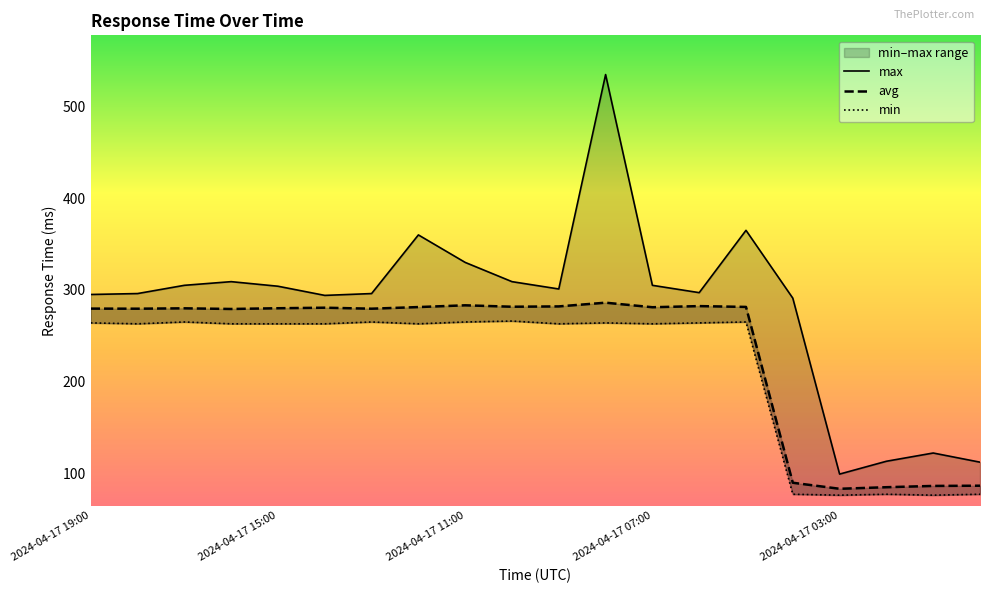

Which category has the highest value across all series?

11